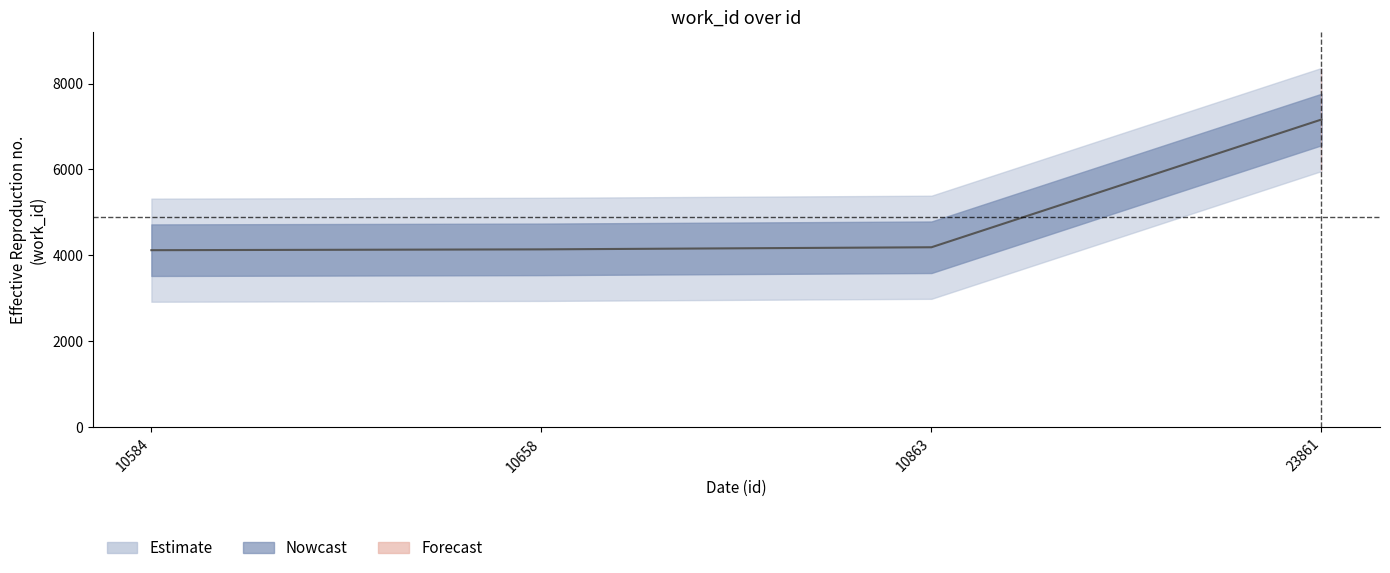

Which has a higher value, 23861 or 10658?

23861